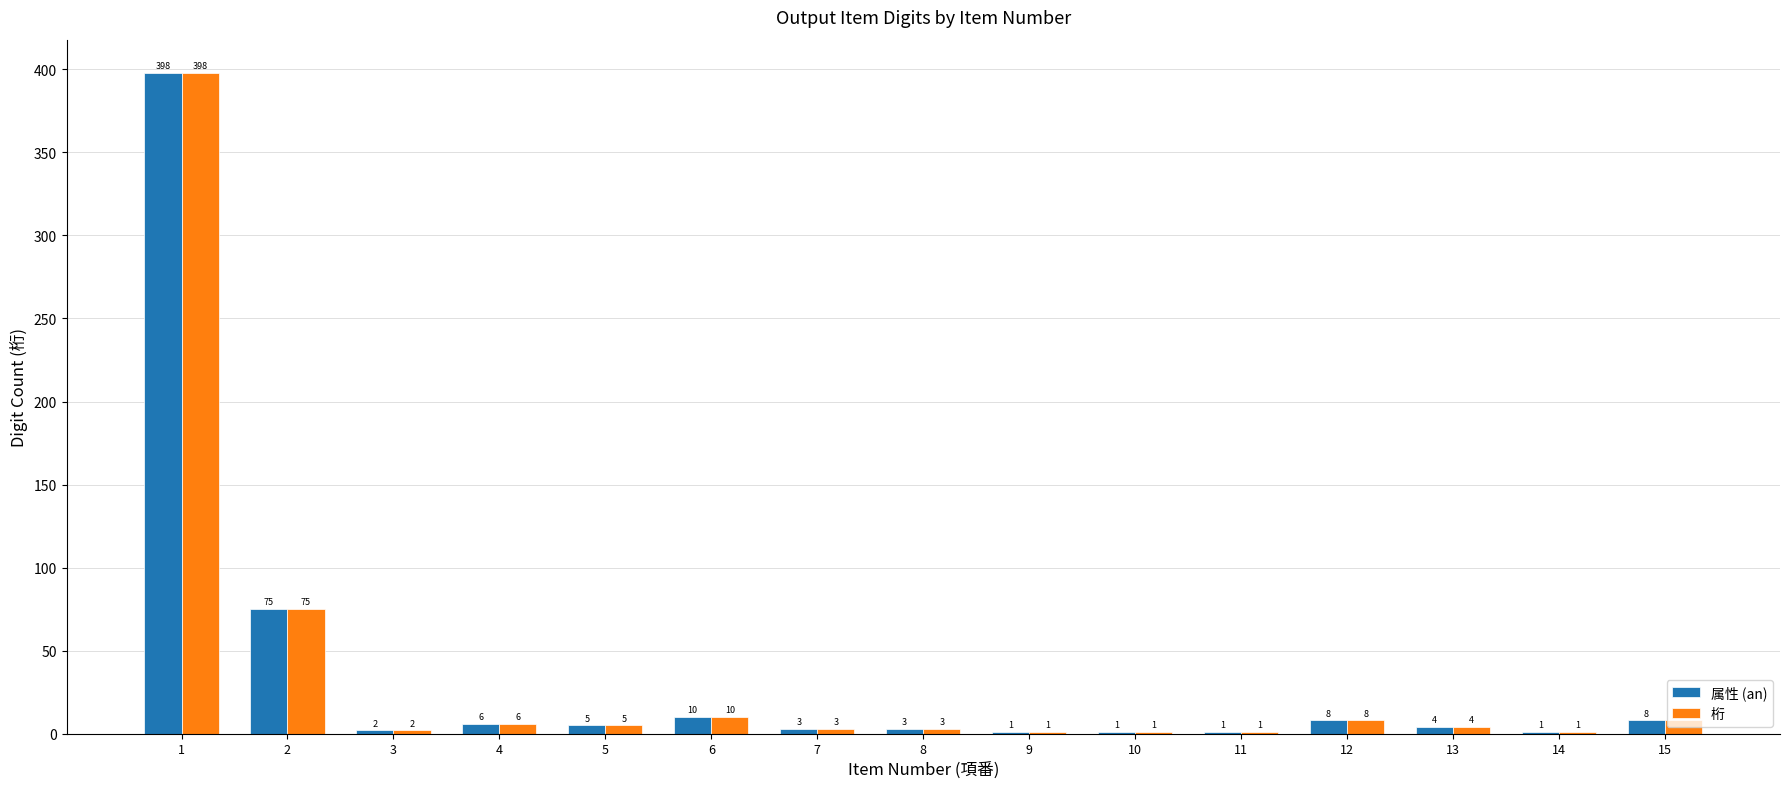

Is it true that 属性 (an) equals 75 at 2?

True